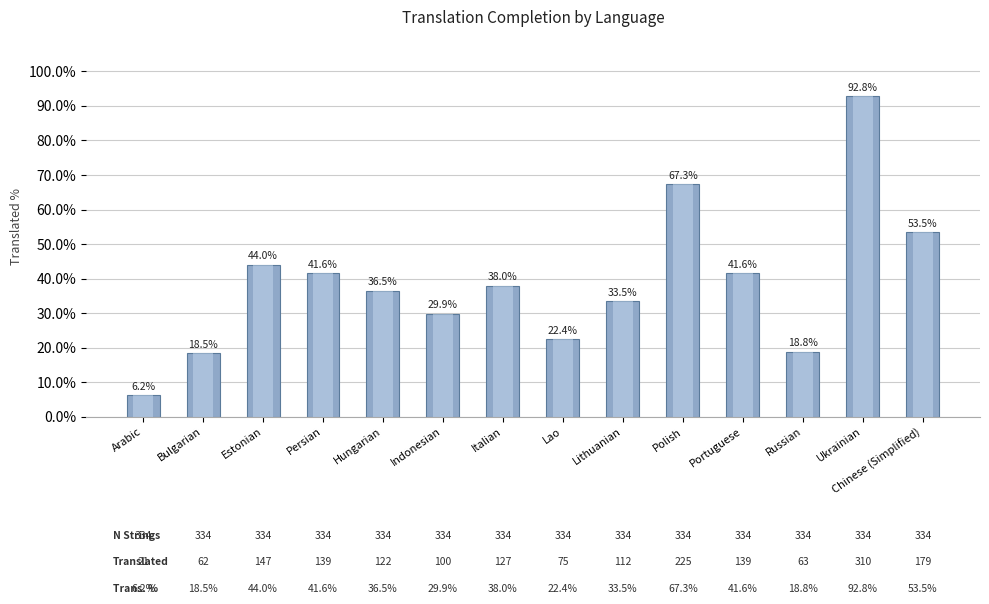

Where is the data nearest to the value 49?

Chinese (Simplified)